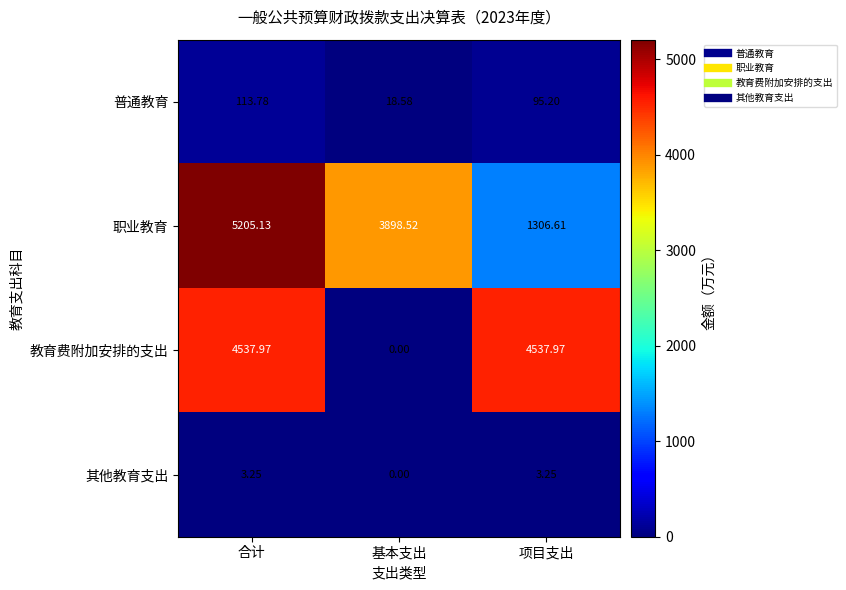

How many series are shown in this chart?

4